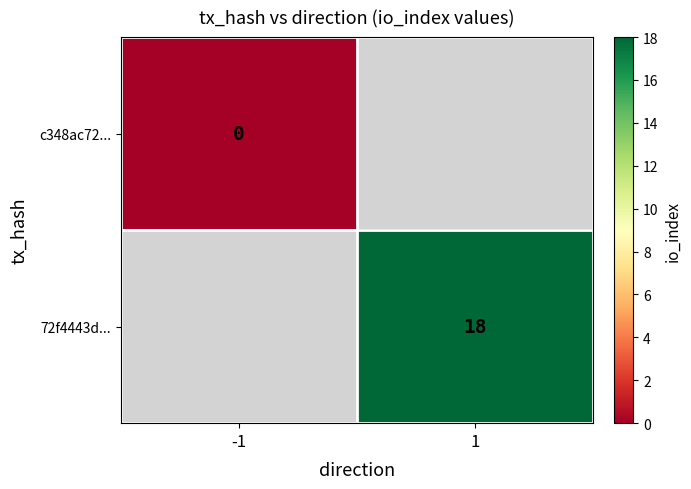

Is it true that 72f4443d... equals 10 at 1?

False